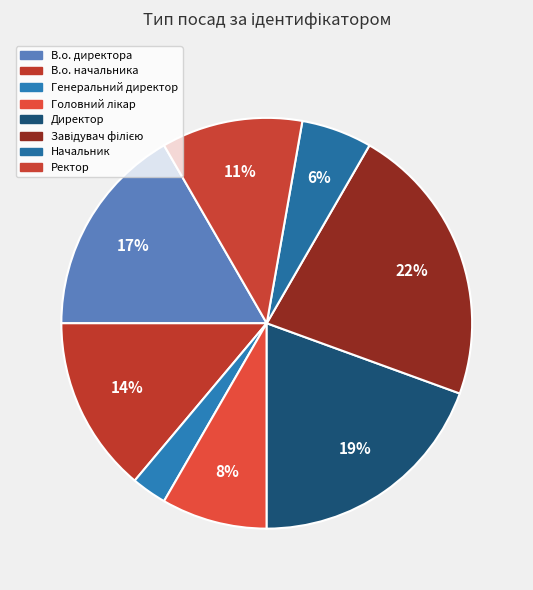

What is the largest slice in the pie chart?

Завідувач філією